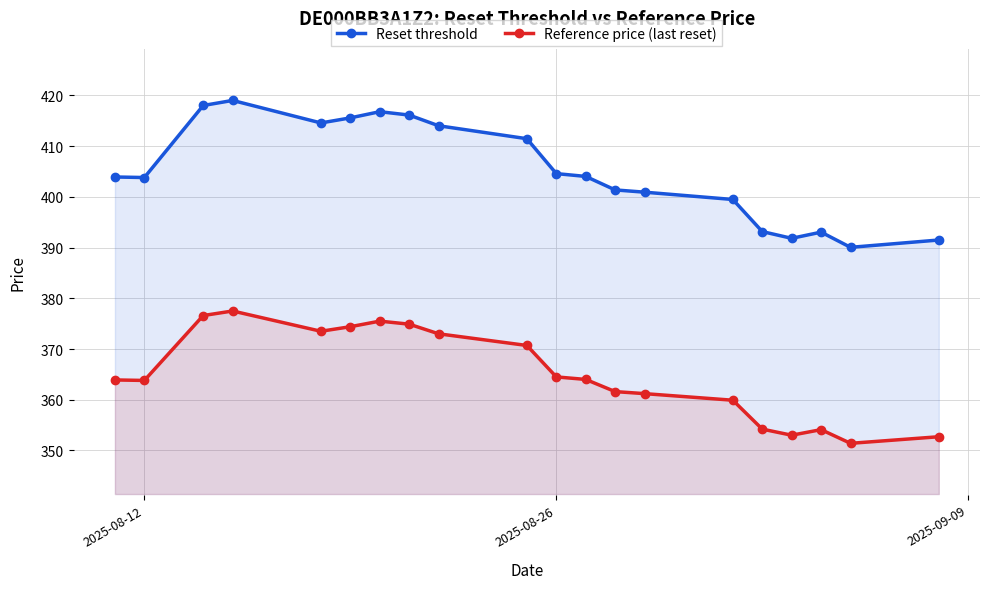

Rank the series by their maximum value, from lowest to highest.

Reference price (last reset), Reset threshold